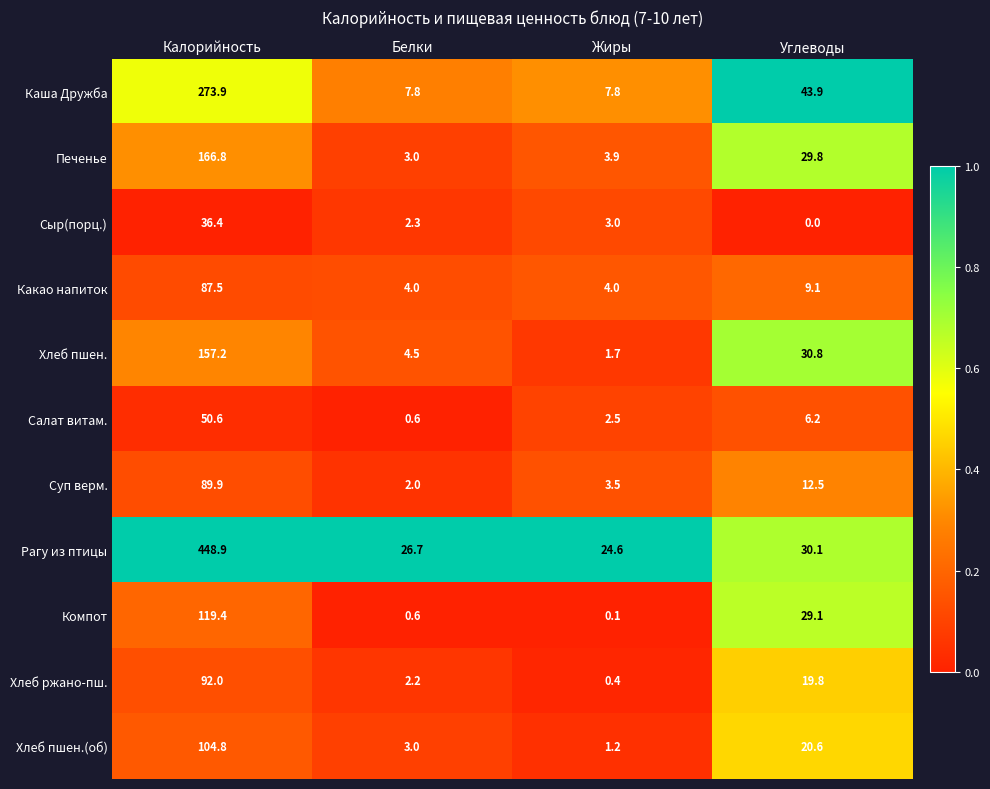

Rank the series by their maximum value, from lowest to highest.

Сыр(порц.), Салат витам., Какао напиток, Суп верм., Хлеб ржано-пш., Хлеб пшен.(об), Компот, Хлеб пшен., Печенье, Каша Дружба, Рагу из птицы